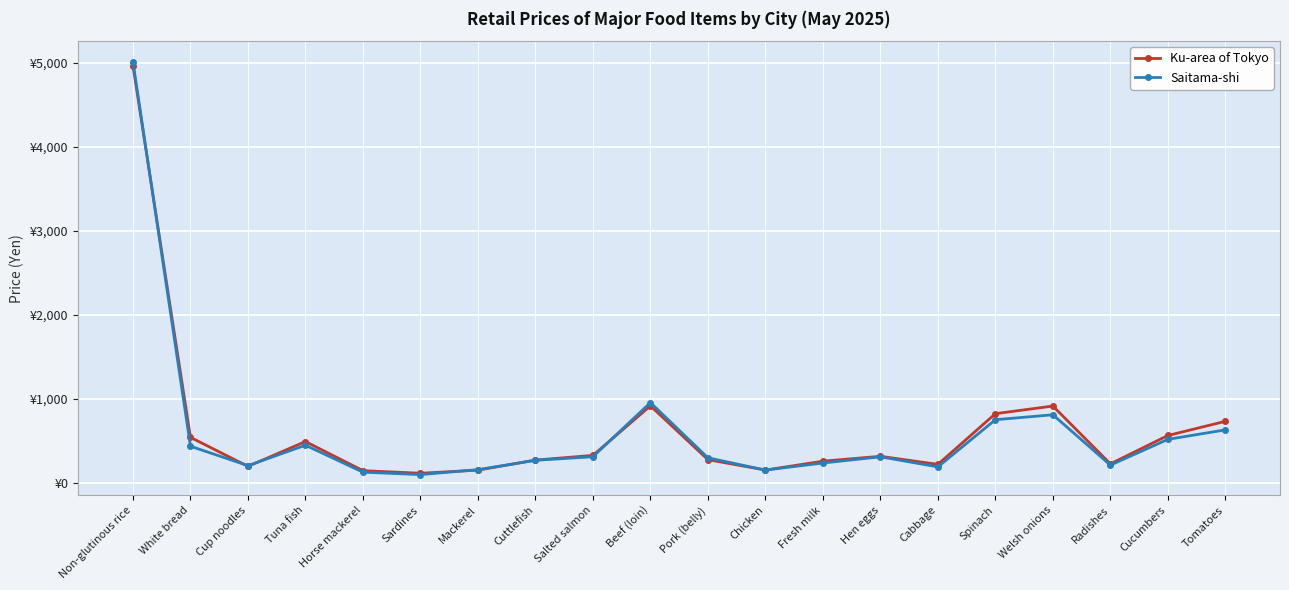

What is the label of the 9th point from the left?

Salted salmon